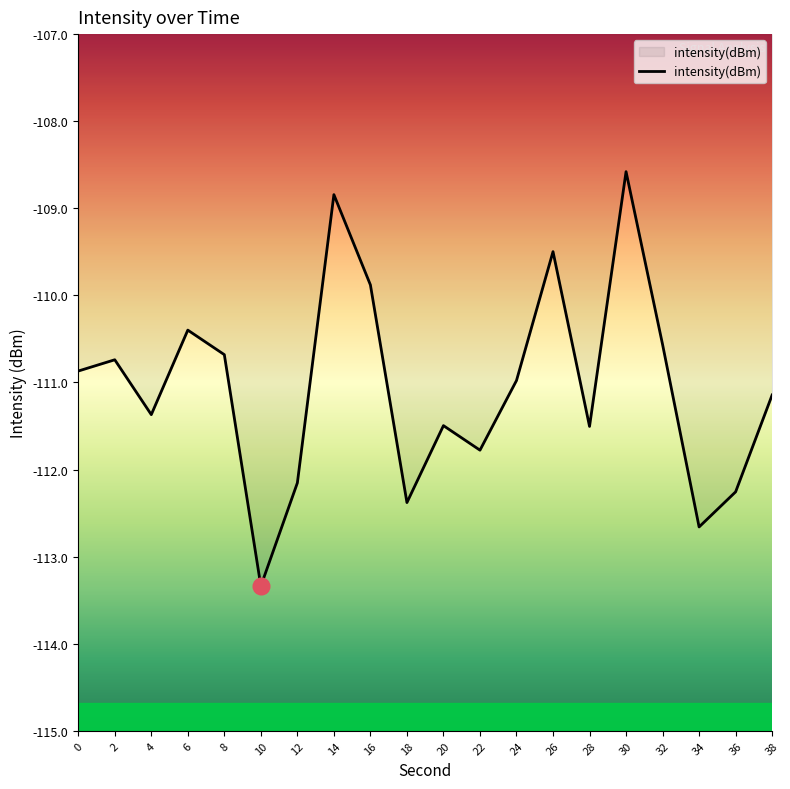

Is this an area chart (filled region under the line)?

No